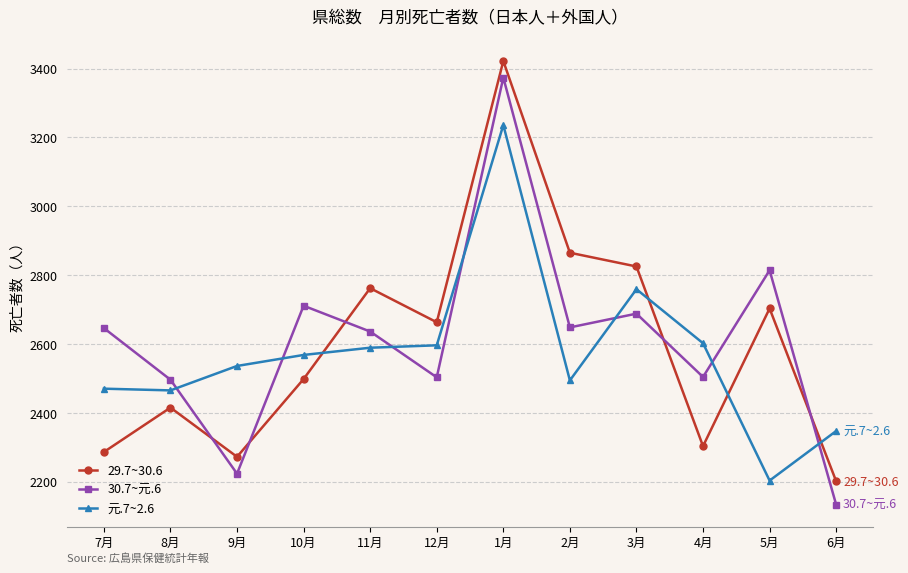

True or false: 29.7~30.6 has a value of 1577 at 10月.

False